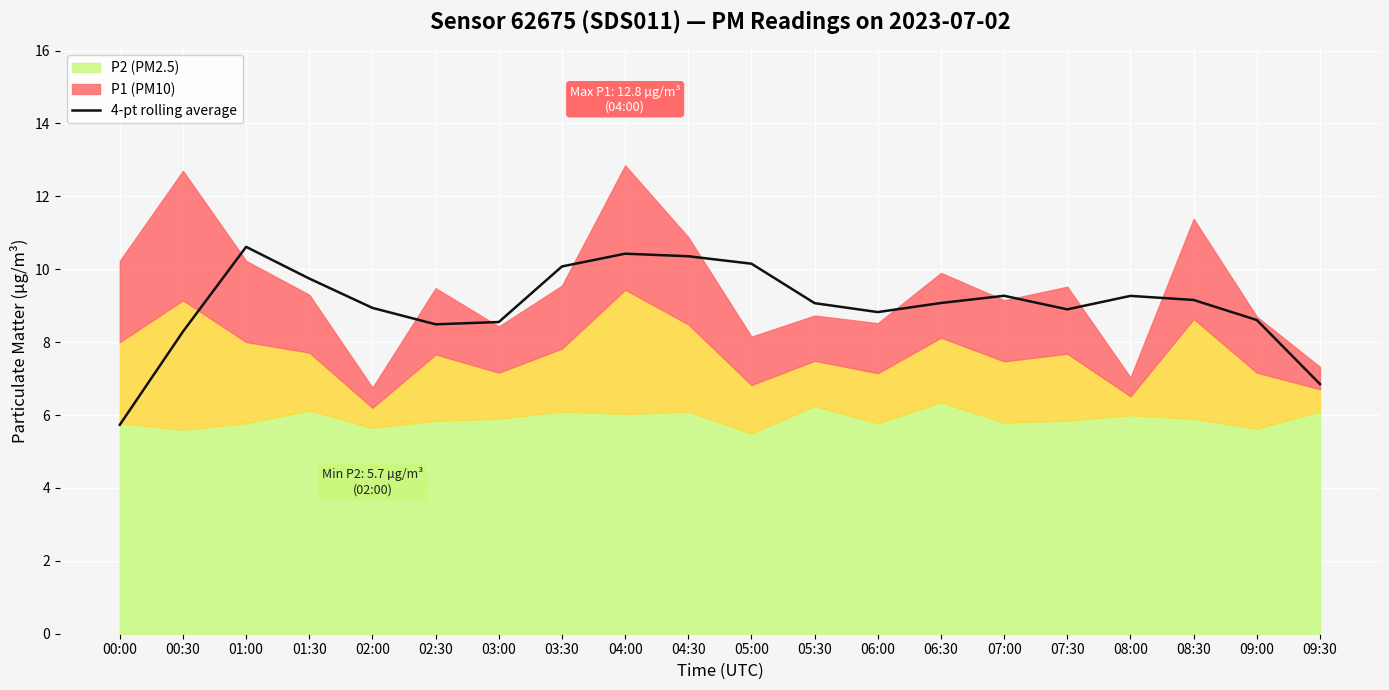

How many points are higher than both their immediate neighbors (excluding endpoints)?

4